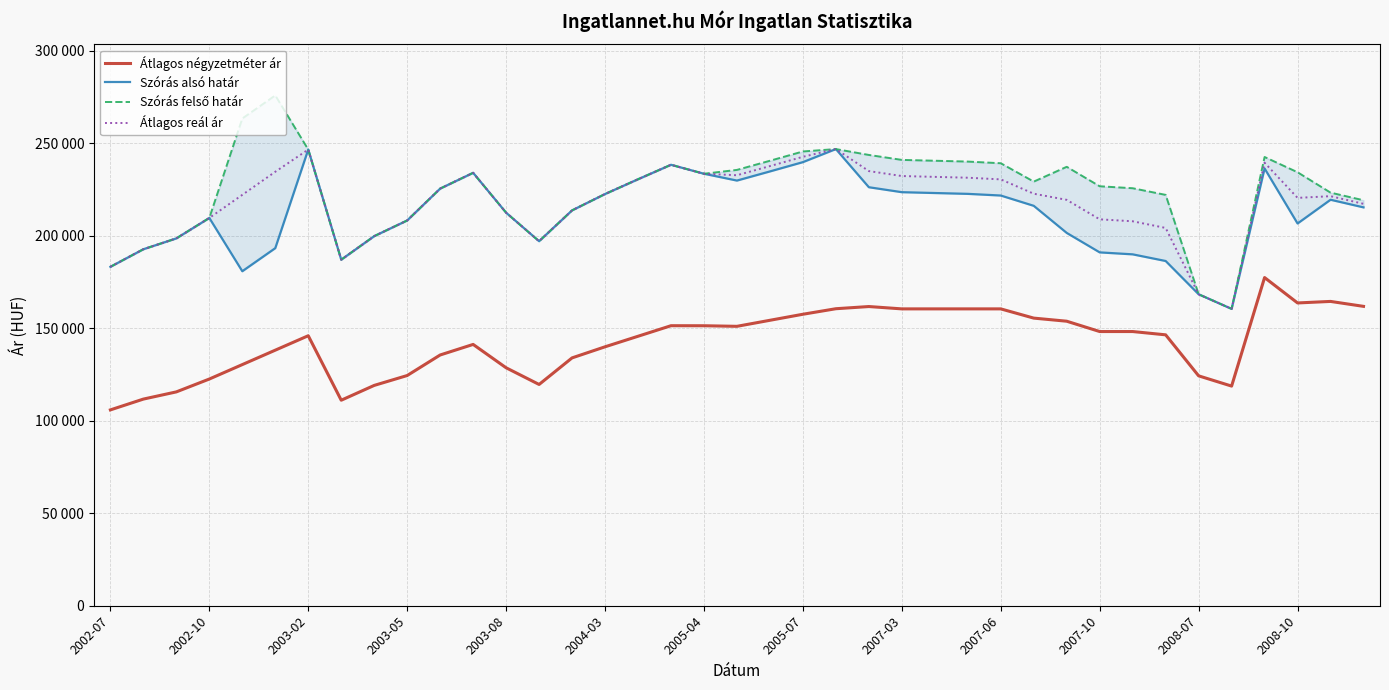

True or false: Átlagos négyzetméter ár and Szórás felső határ intersect in this chart.

False